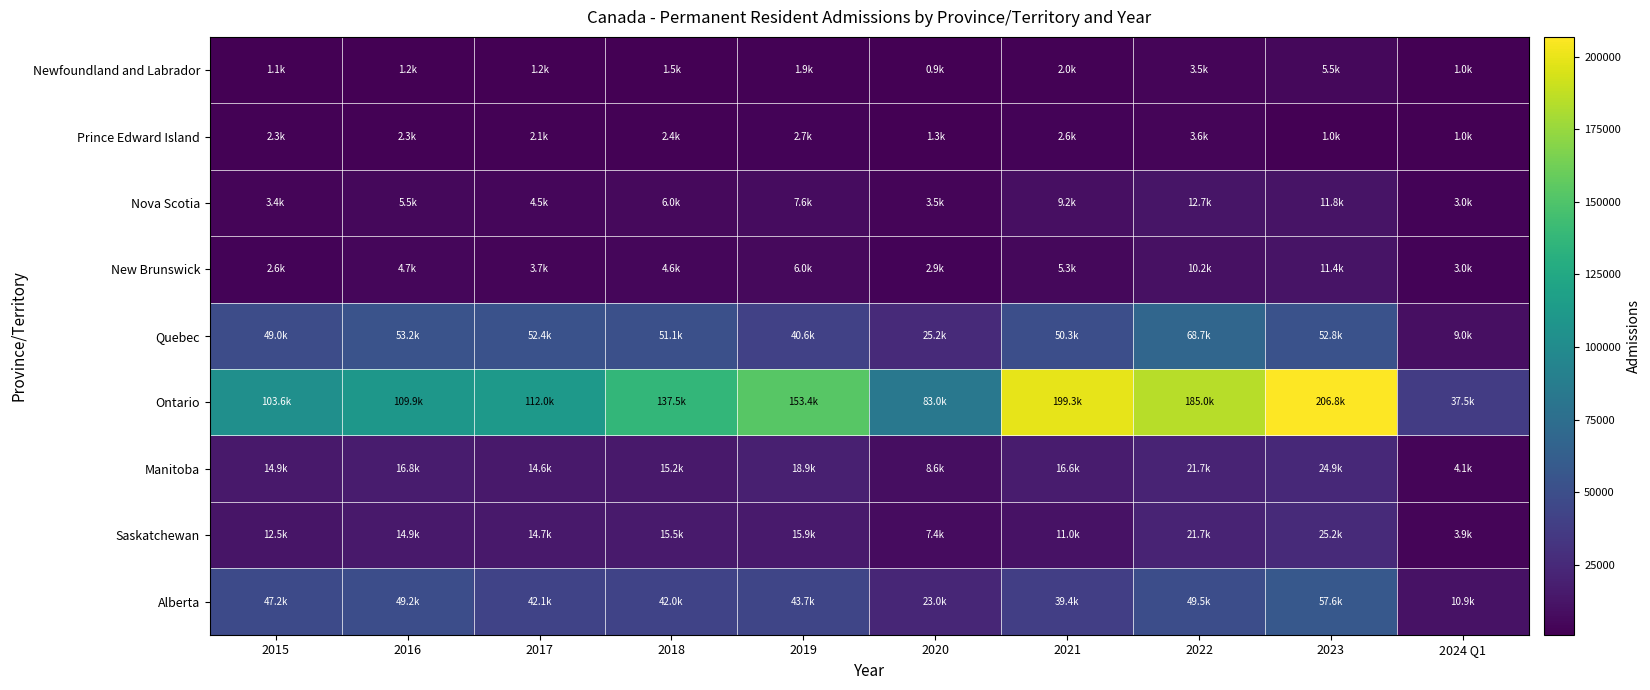

Reading right to left, extract all data points from this chart.

Newfoundland and Labrador: 2024 Q1=995	2023=5485	2022=3495	2021=2045	2020=900	2019=1855	2018=1525	2017=1185	2016=1200	2015=1120
Prince Edward Island: 2024 Q1=965	2023=965	2022=3620	2021=2615	2020=1290	2019=2670	2018=2445	2017=2125	2016=2345	2015=2315
Nova Scotia: 2024 Q1=3030	2023=11805	2022=12655	2021=9165	2020=3520	2019=7595	2018=5985	2017=4515	2016=5510	2015=3425
New Brunswick: 2024 Q1=3040	2023=11450	2022=10225	2021=5310	2020=2890	2019=6005	2018=4610	2017=3660	2016=4715	2015=2580
Quebec: 2024 Q1=8960	2023=52810	2022=68715	2021=50275	2020=25235	2019=40565	2018=51125	2017=52380	2016=53240	2015=49015
Ontario: 2024 Q1=37545	2023=206815	2022=184985	2021=199280	2020=82955	2019=153370	2018=137460	2017=112010	2016=109880	2015=103580
Manitoba: 2024 Q1=4065	2023=24910	2022=21670	2021=16575	2020=8610	2019=18870	2018=15225	2017=14640	2016=16825	2015=14895
Saskatchewan: 2024 Q1=3875	2023=25175	2022=21675	2021=10955	2020=7425	2019=15870	2018=15510	2017=14685	2016=14880	2015=12520
Alberta: 2024 Q1=10860	2023=57585	2022=49550	2021=39410	2020=22970	2019=43715	2018=42015	2017=42120	2016=49250	2015=47220